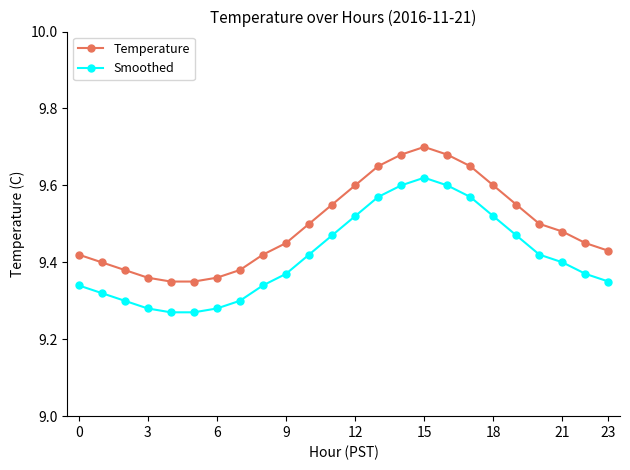

How many Temperature values are between 9 and 10?

24